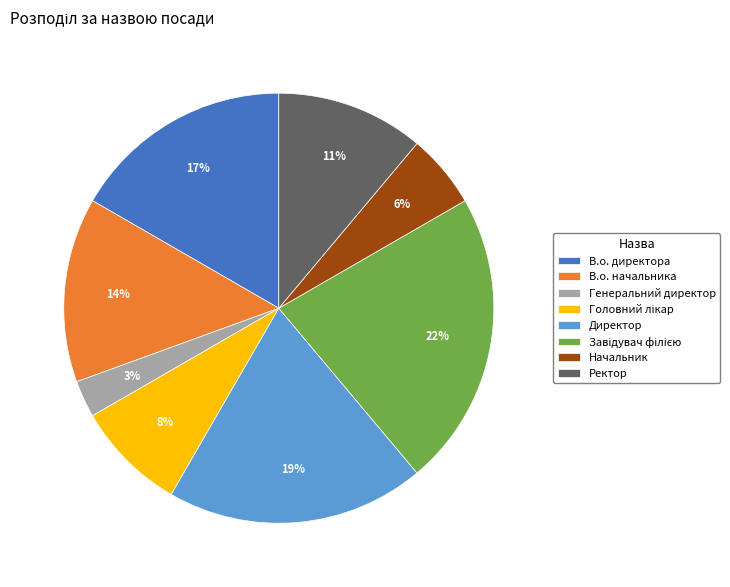

True or false: Ректор accounts for 11% of the total.

True